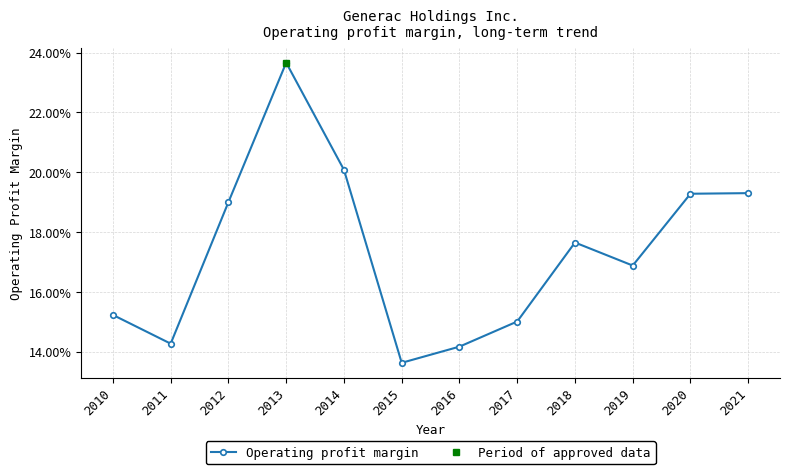

What is the difference between the maximum and minimum values?

0.1